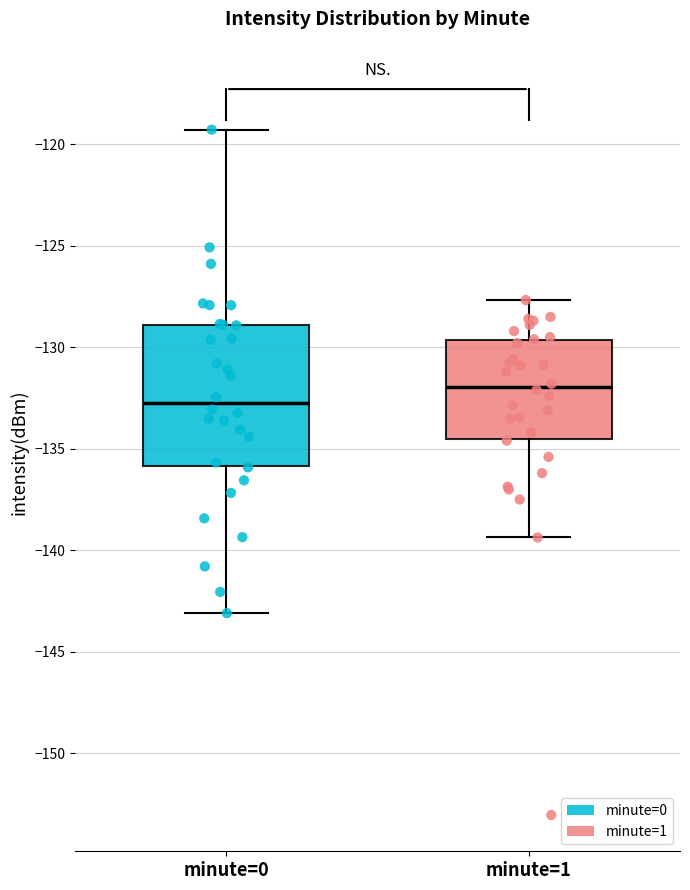

Comparing the boxes themselves (not the whiskers), which one is the tallest?

minute=0